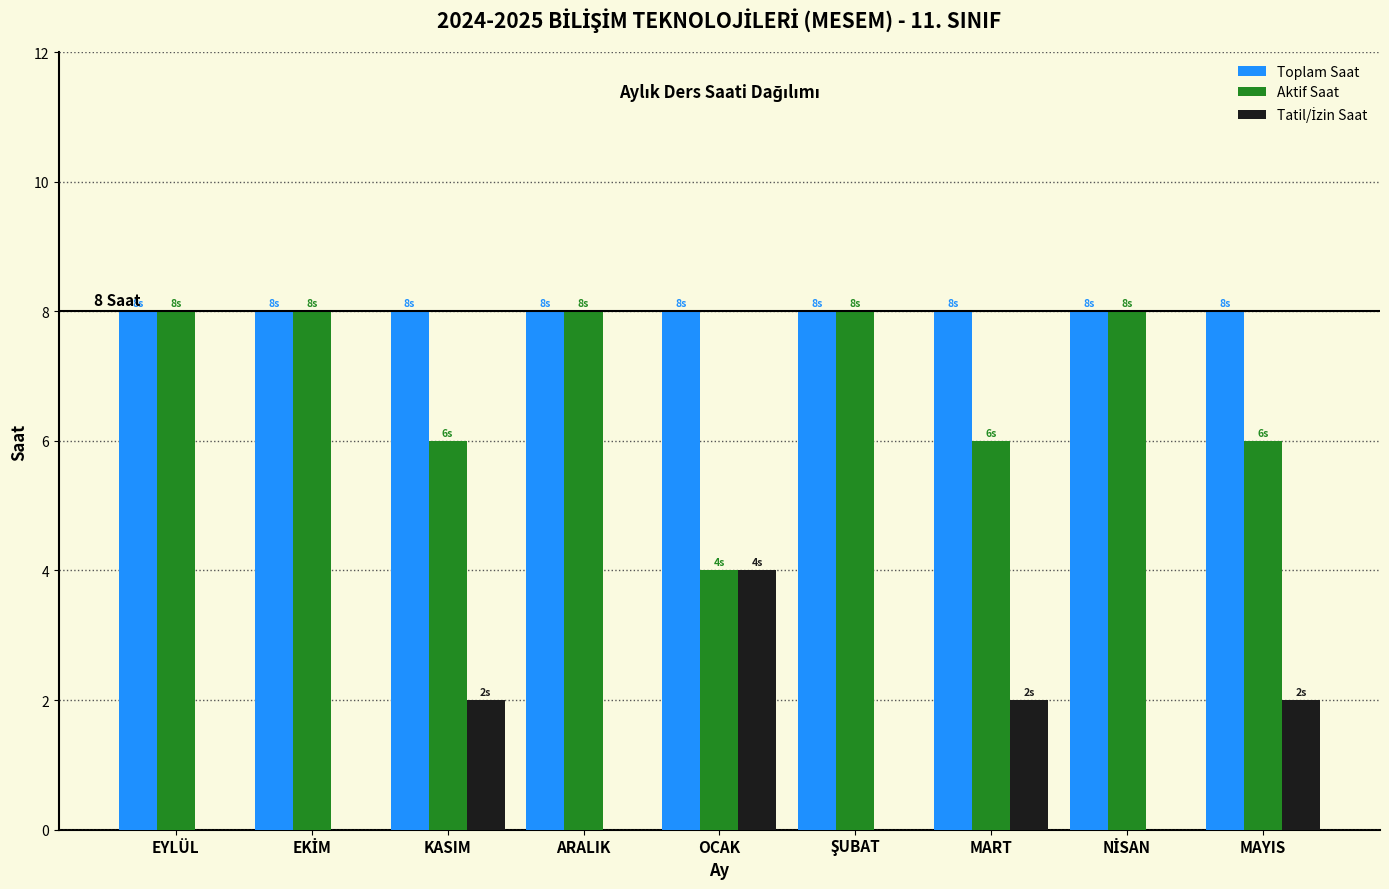

Is the value of Aktif Saat at KASIM greater than the value of Toplam Saat at EYLÜL?

No